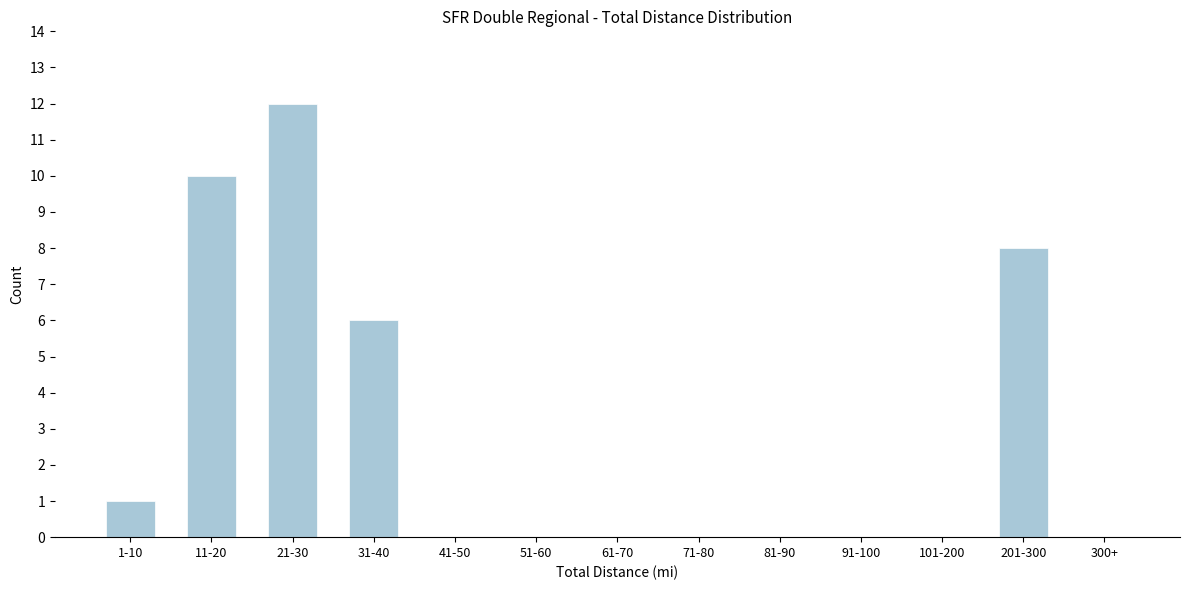

Reading left to right, what are all the values shown in this chart?

1-10=1	11-20=10	21-30=12	31-40=6	41-50=0	51-60=0	61-70=0	71-80=0	81-90=0	91-100=0	101-200=0	201-300=8	300+=0